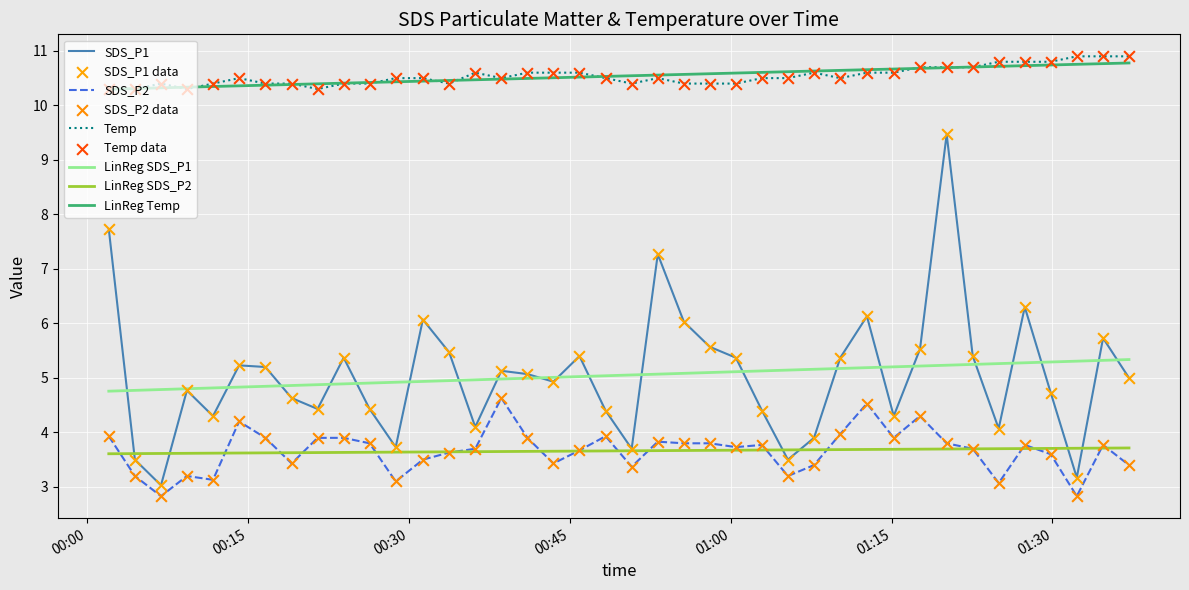

Which series has the widest spread of values?

SDS_P1